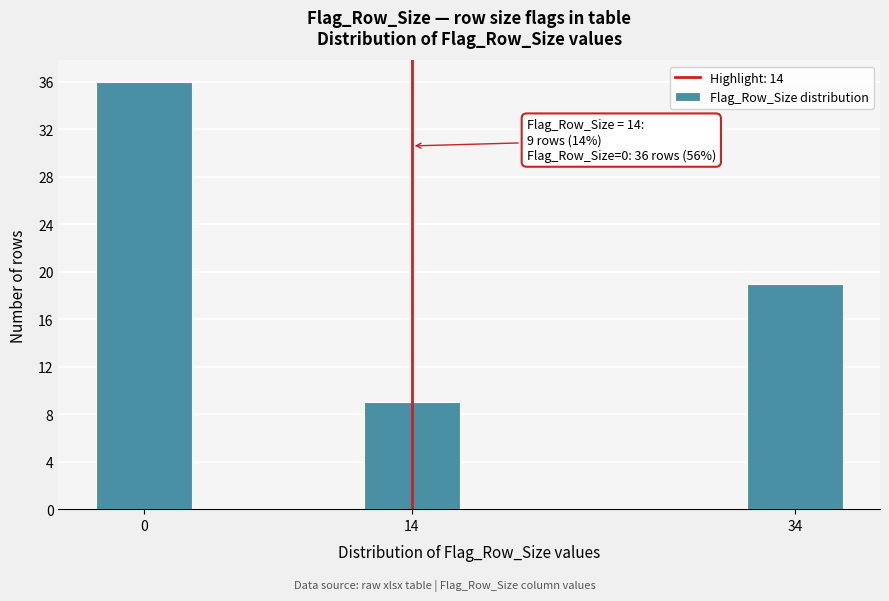

Reading left to right, list all the values displayed in this chart.

0=36	14=9	34=19